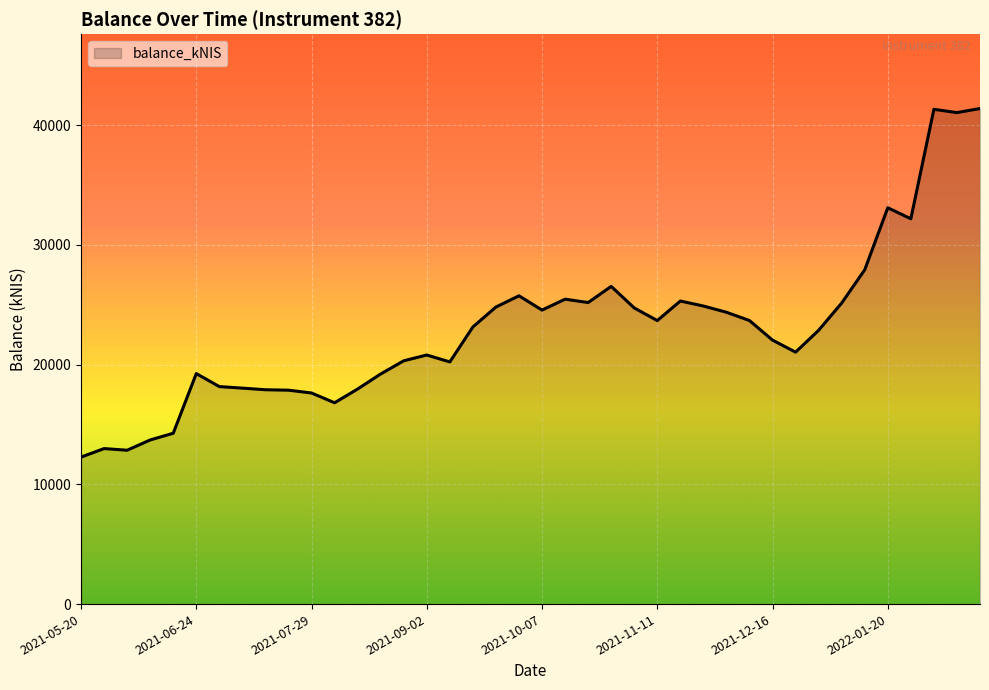

What is the greatest value displayed?

41389.0